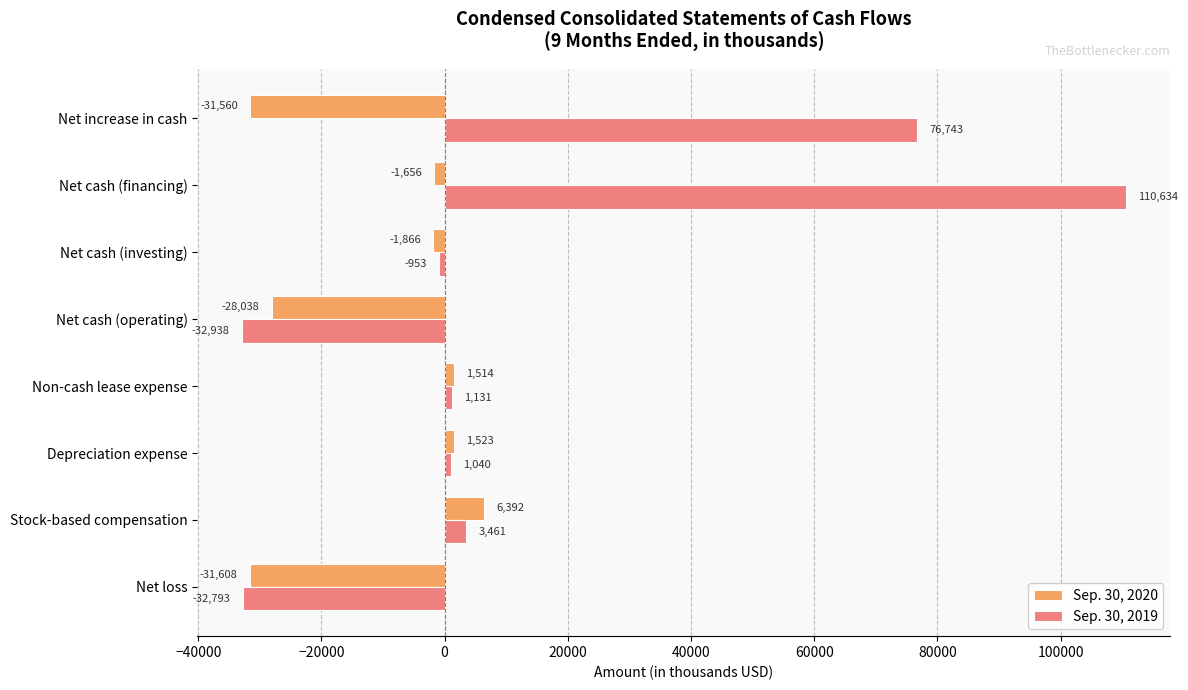

How many values in the Sep. 30, 2020 series are below -1656?

4